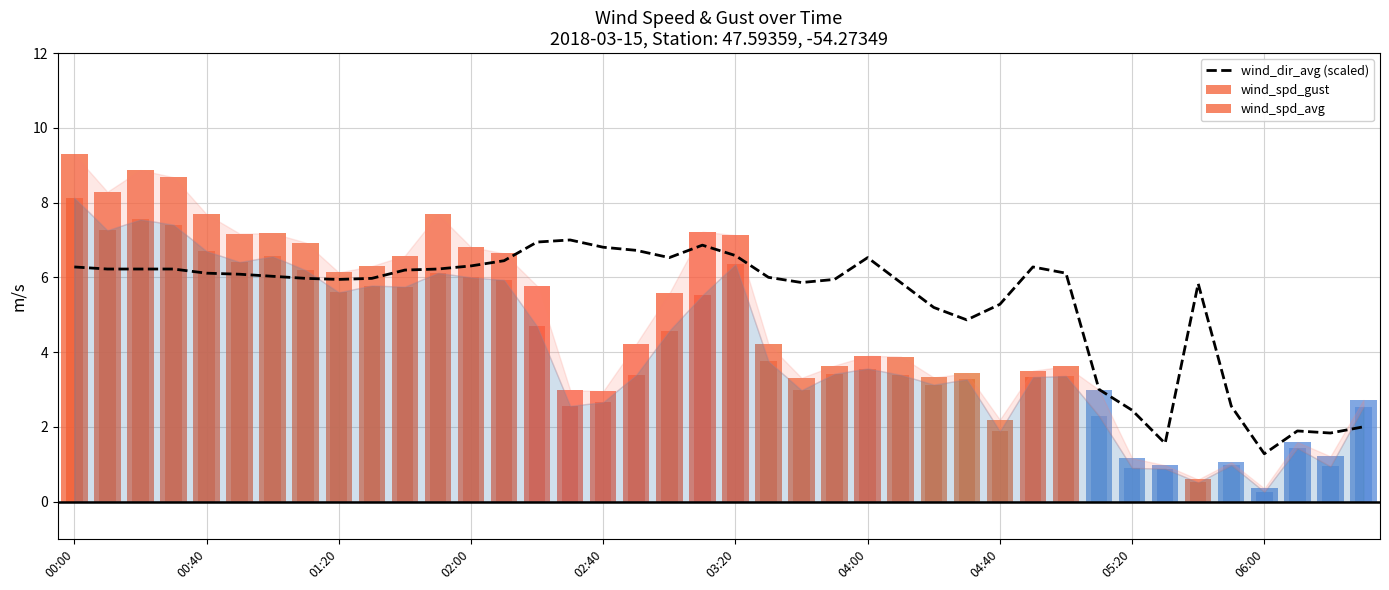

Which series has the largest total across all categories?

wind_dir_avg (scaled)